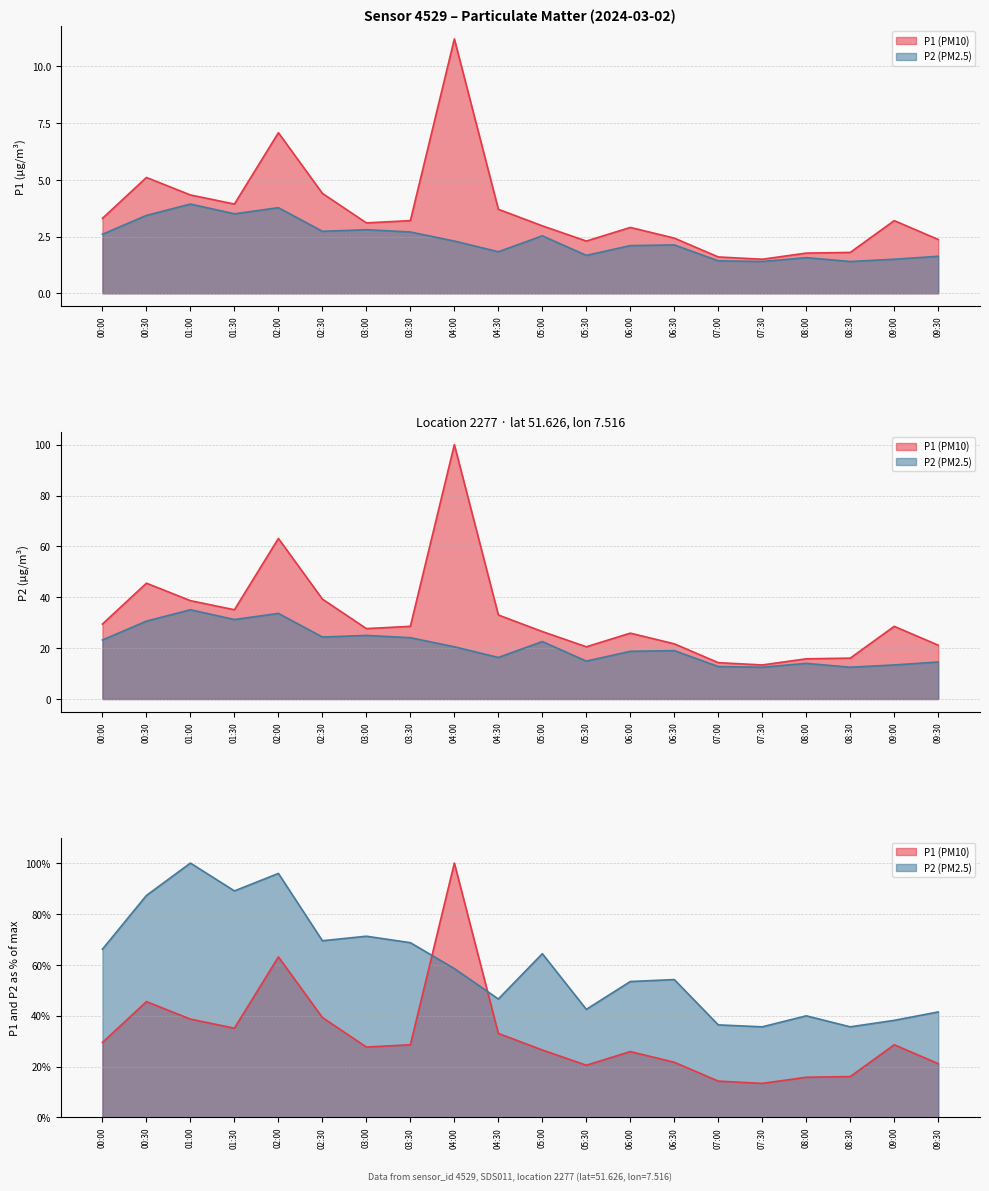

What position from the left is 07:30?

16